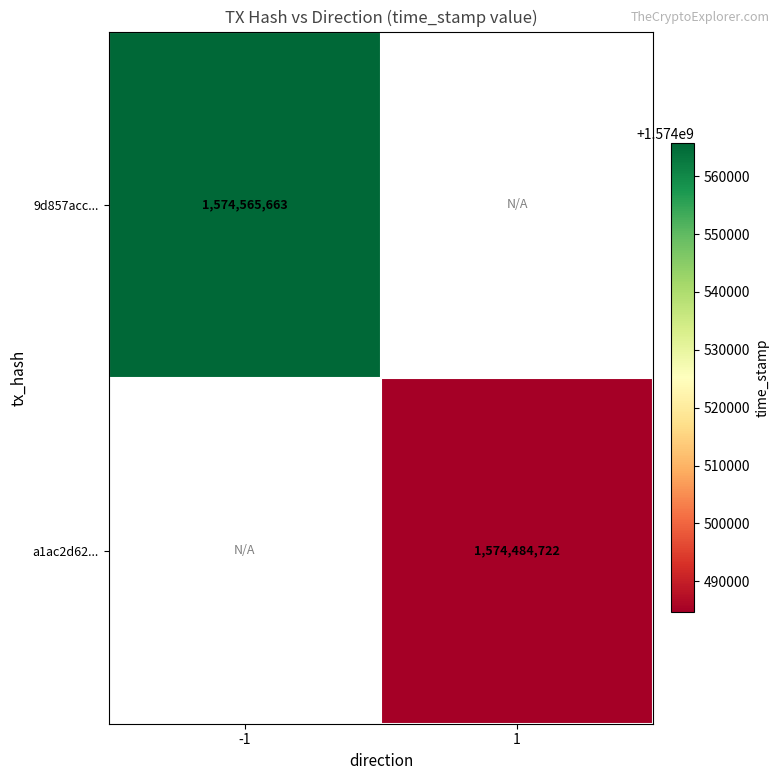

True or false: 9d857acc... has a value of 1574565663 at -1.

True